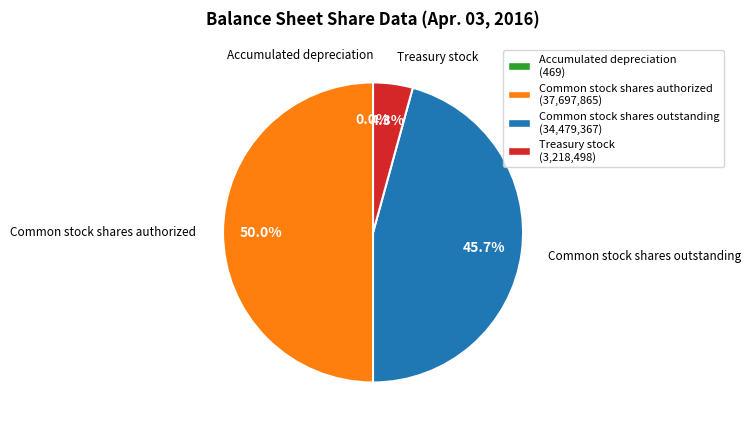

Is it true that Treasury stock is 4% of the pie?

True